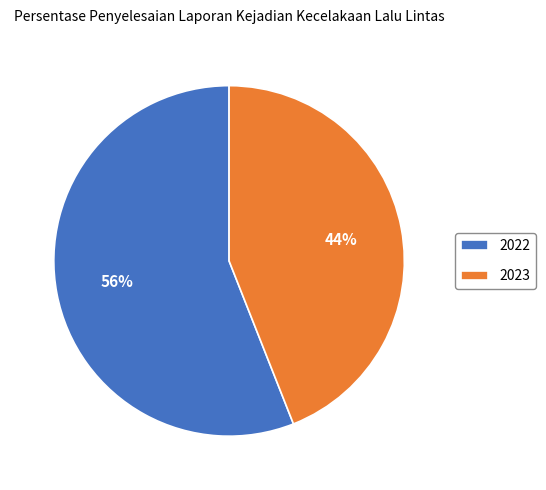

How many segments does this pie chart have?

2